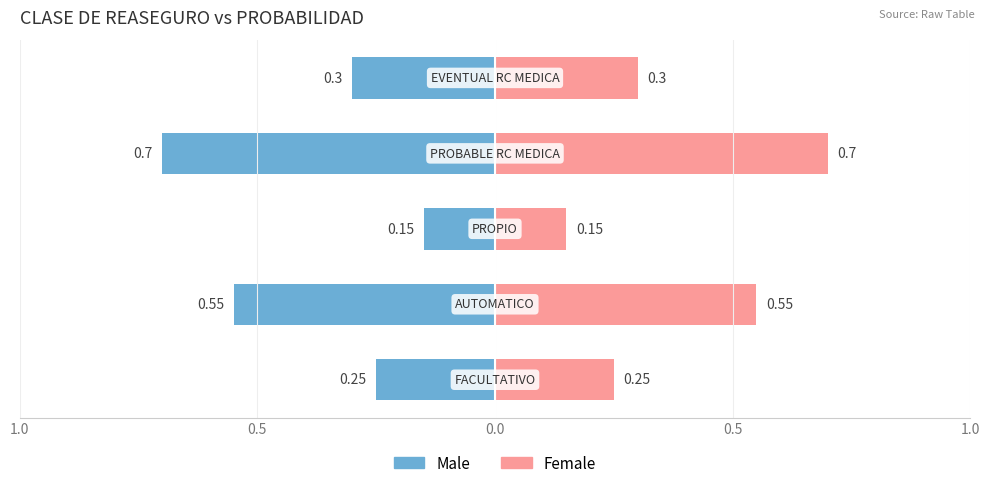

Rank the series by their average value, from highest to lowest.

Female, Male